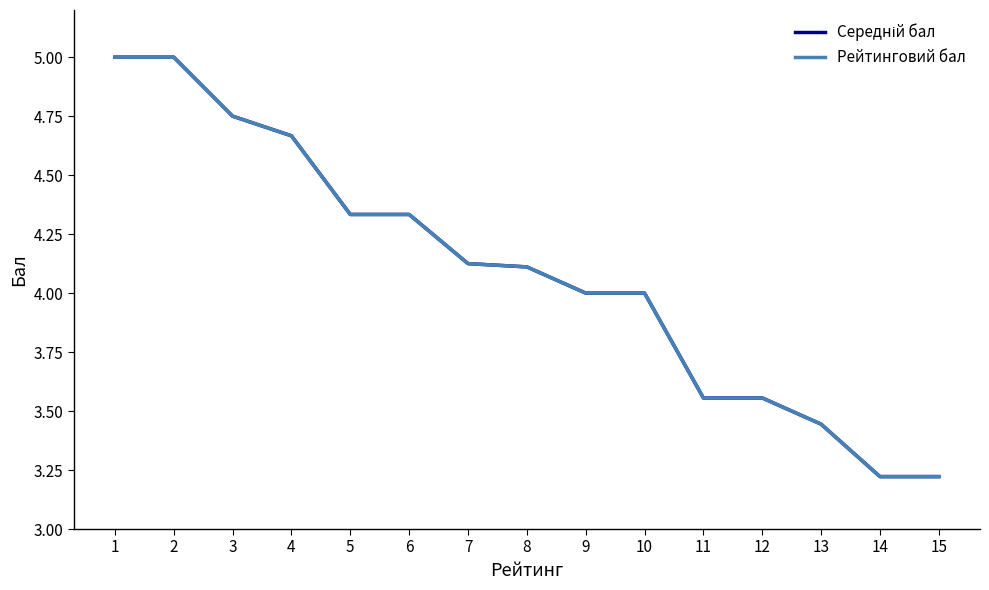

What is the sum of the Рейтинговий бал values at 10 and 5?

8.3